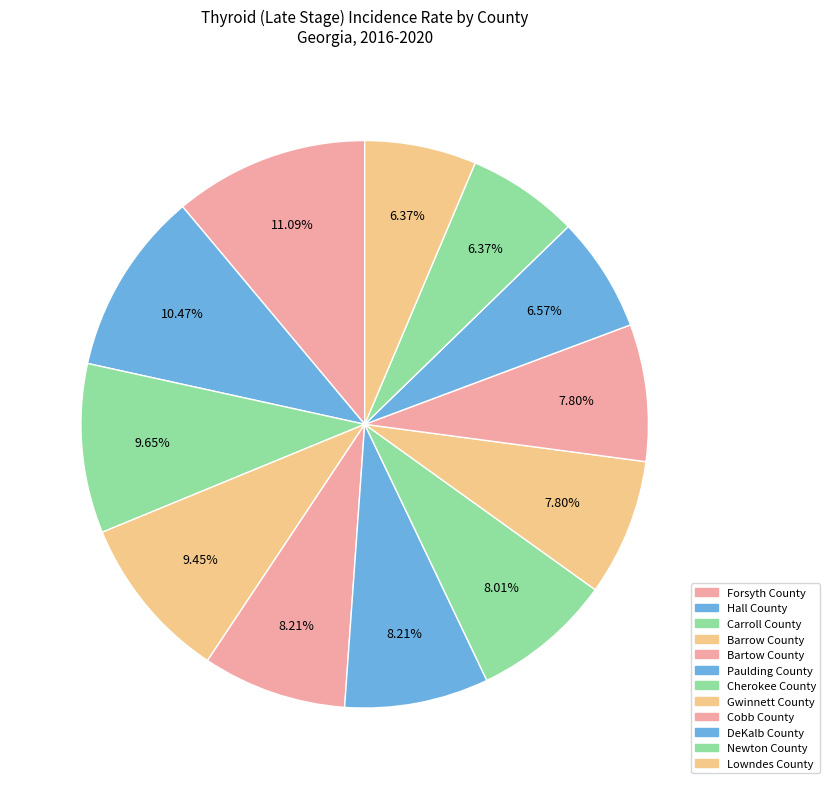

How many slices are in this pie chart?

12